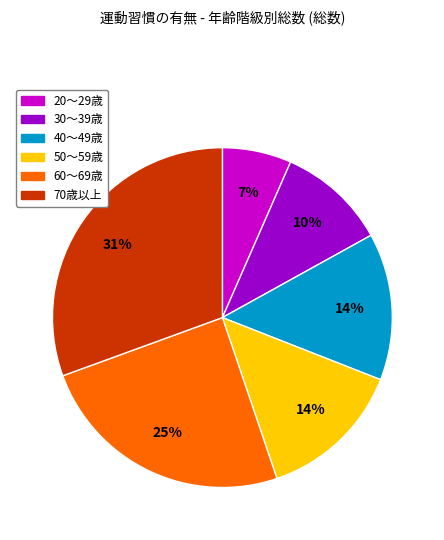

Between 70歳以上 and 40～49歳, which is larger?

70歳以上